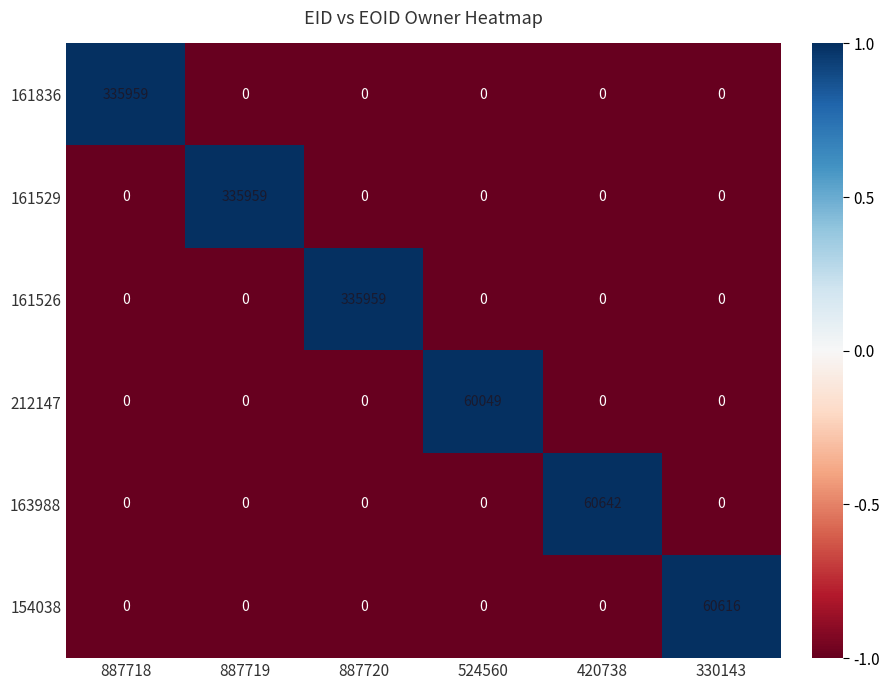

What is the total value across all series at 524560?

60049